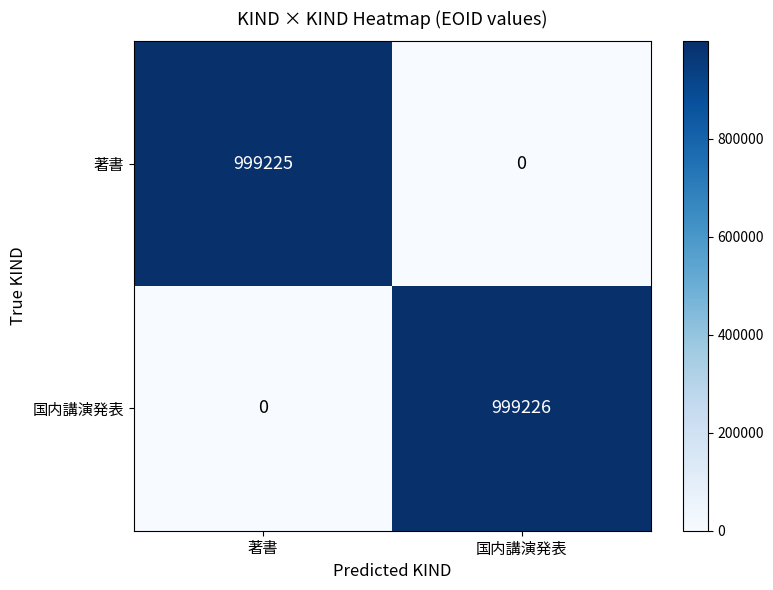

Which label corresponds to the largest value in the chart?

国内講演発表